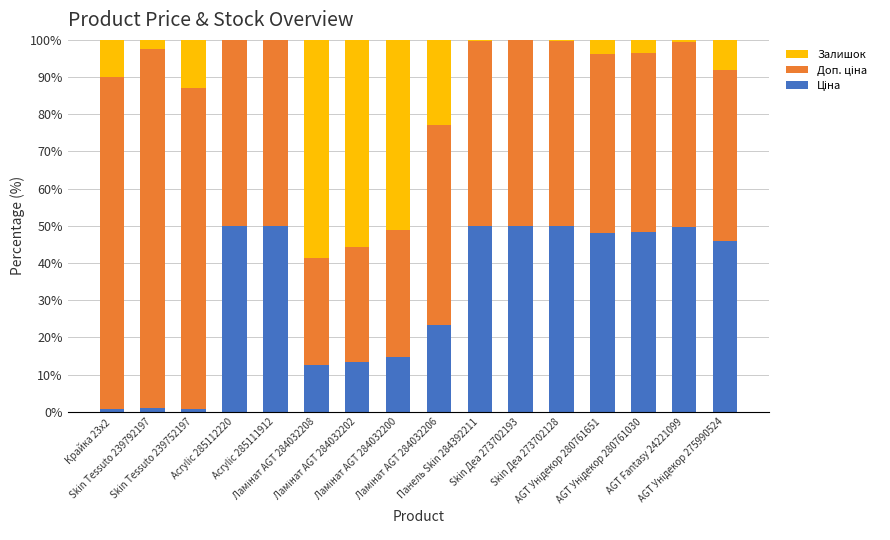

Rank the series by their maximum value, from lowest to highest.

Ціна, Залишок, Доп. ціна